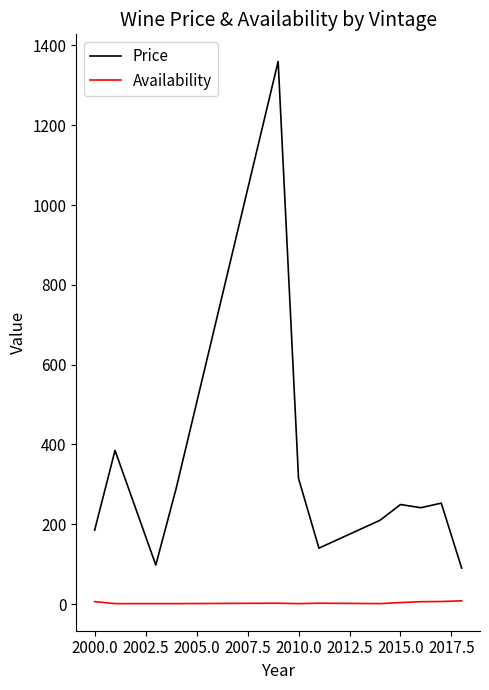

What is the difference between the maximum and minimum values in the Price series?

1270.0